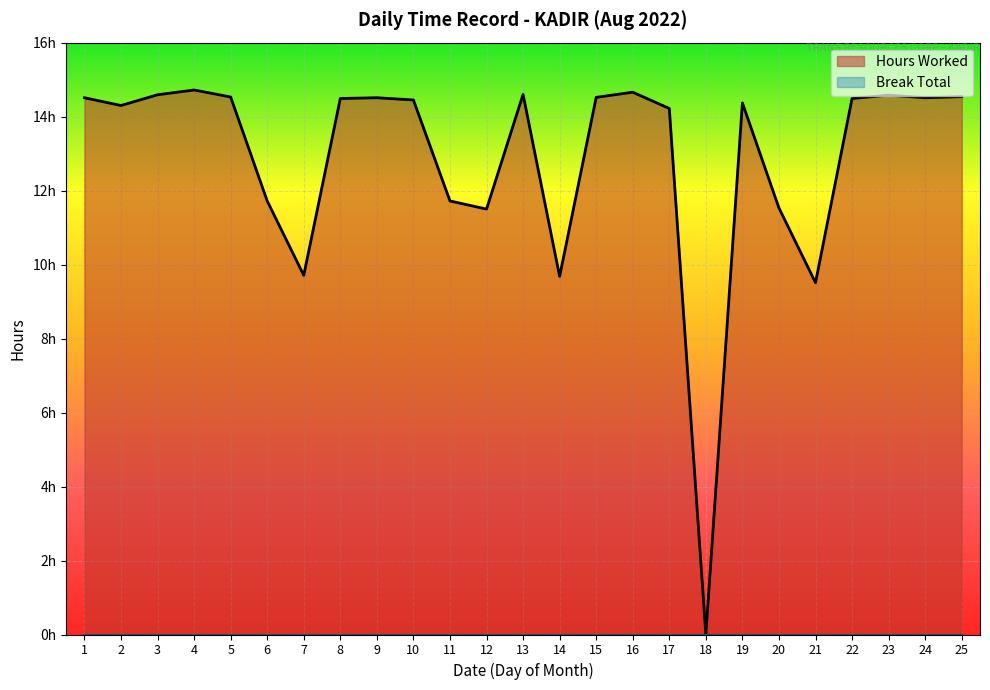

Reading left to right, what are all the values shown in this chart?

14.5	14.3	14.6	14.7	14.5	11.7	9.7	14.5	14.5	14.4	11.7	11.5	14.6	9.7	14.5	14.7	14.2	0.0	14.4	11.5	9.5	14.5	14.6	14.5	14.5